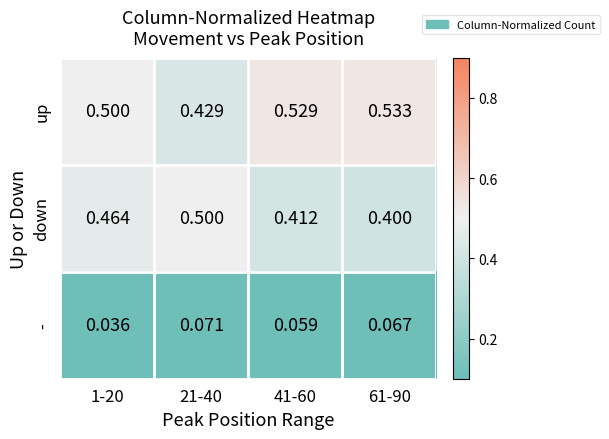

Which series has the largest range (max minus min)?

up